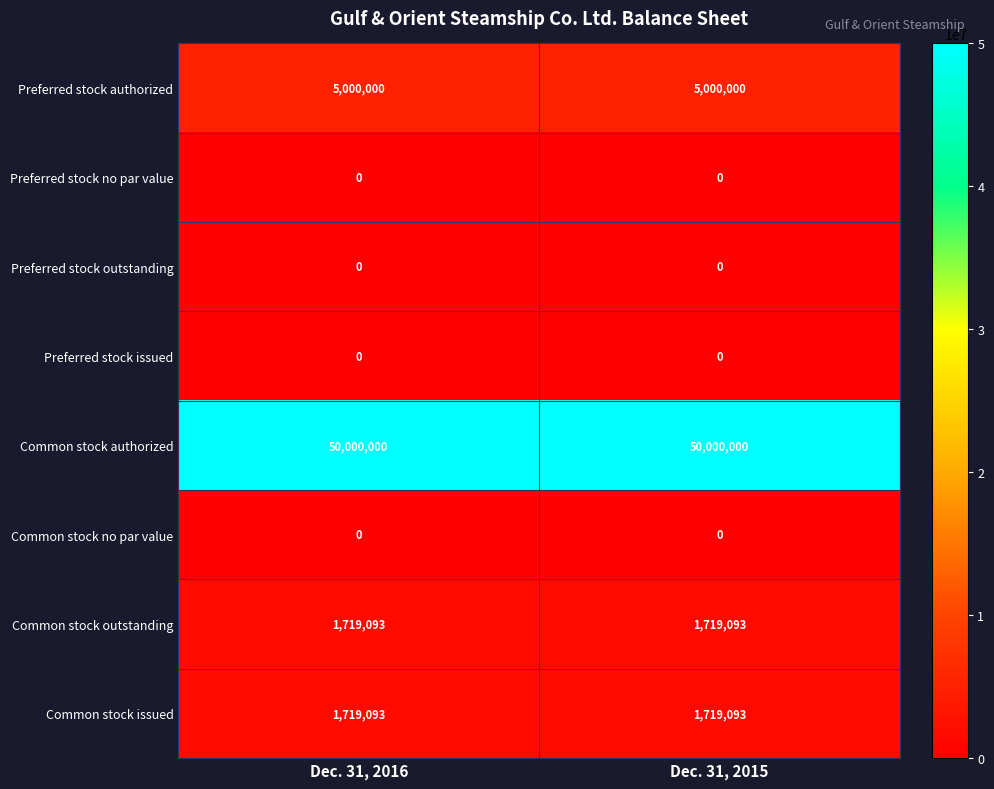

What value does the Common stock issued series have at Dec. 31, 2015?

1719093